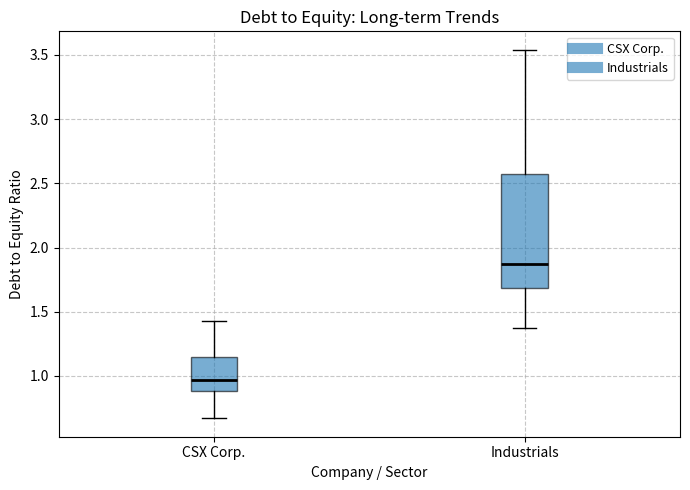

Reading left to right, read every box against the y-axis: the position of its median line, the range the box covers, and the ends of its whiskers. The values are not printed on the chart, so give them approximately, as read against the axis.

CSX Corp.: median 0.95, box 0.90 to 1.15, whiskers 0.65 to 1.45
Industrials: median 1.85, box 1.70 to 2.55, whiskers 1.35 to 3.55